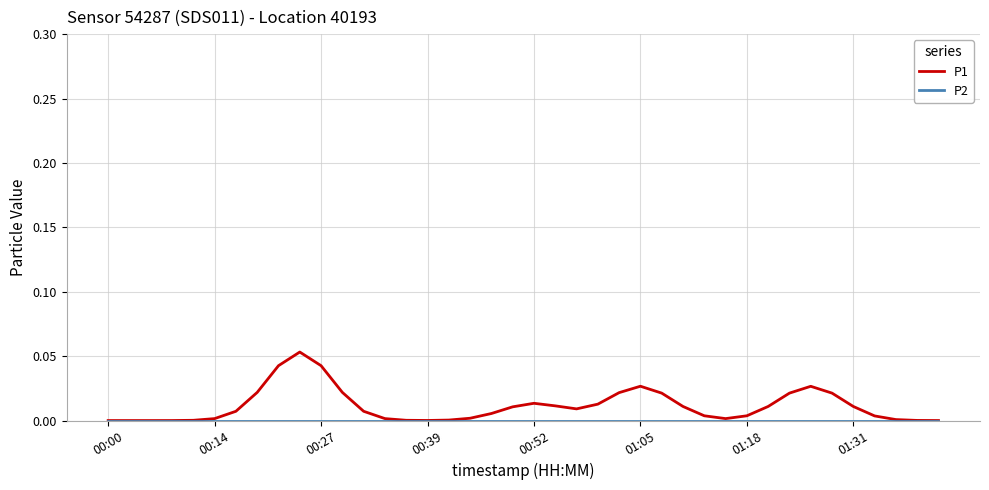

Does the chart display data point markers on the line(s)?

No